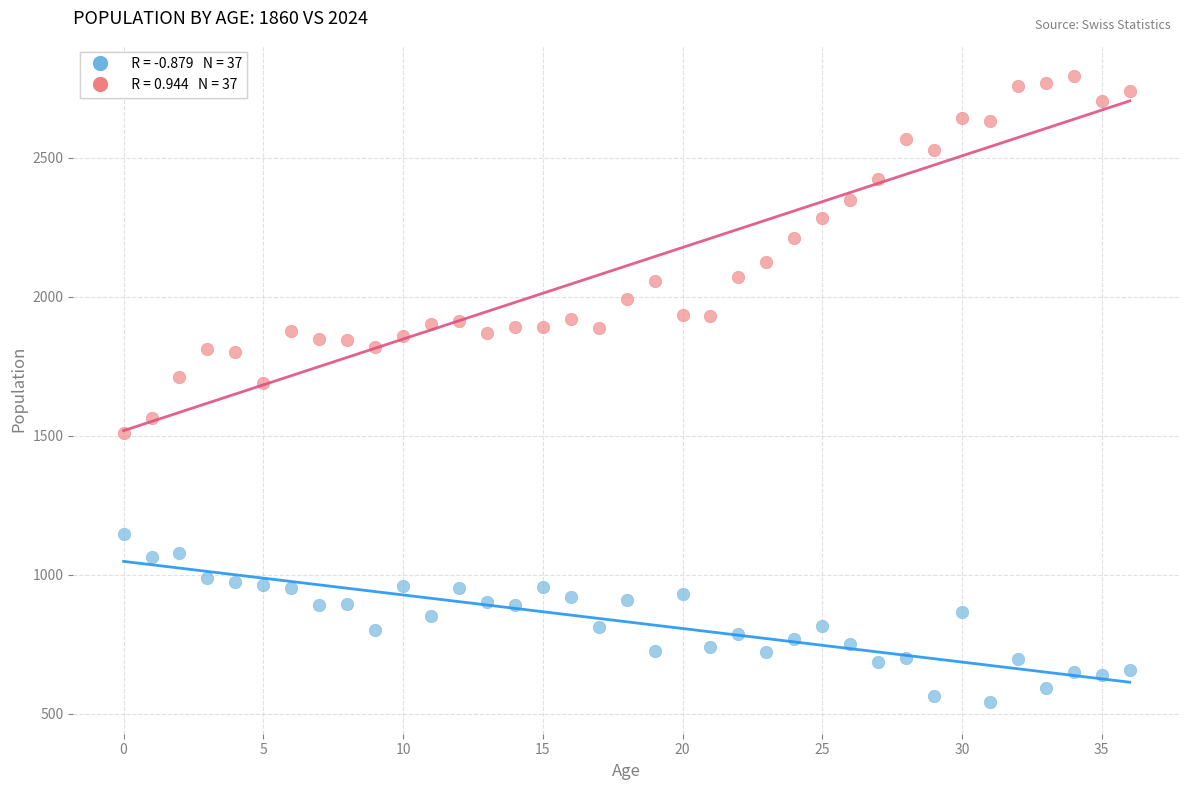

Across all data points, what is the range of Y values (max minus min)?

2254